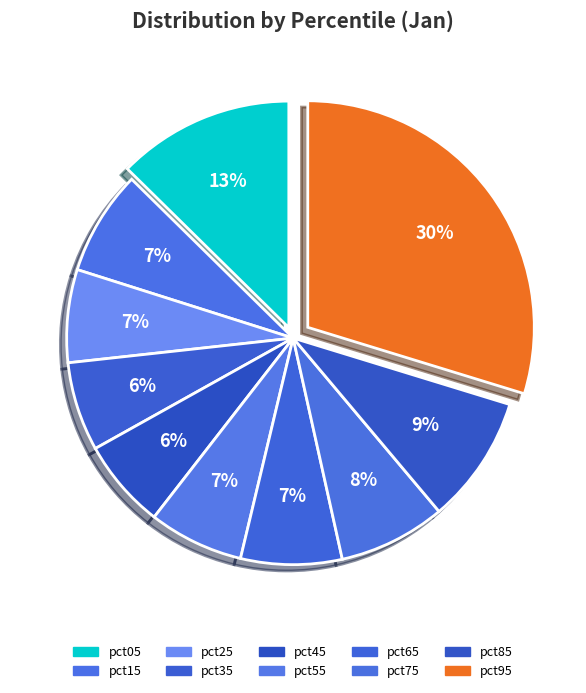

Which has a higher value, pct05 or pct55?

pct05